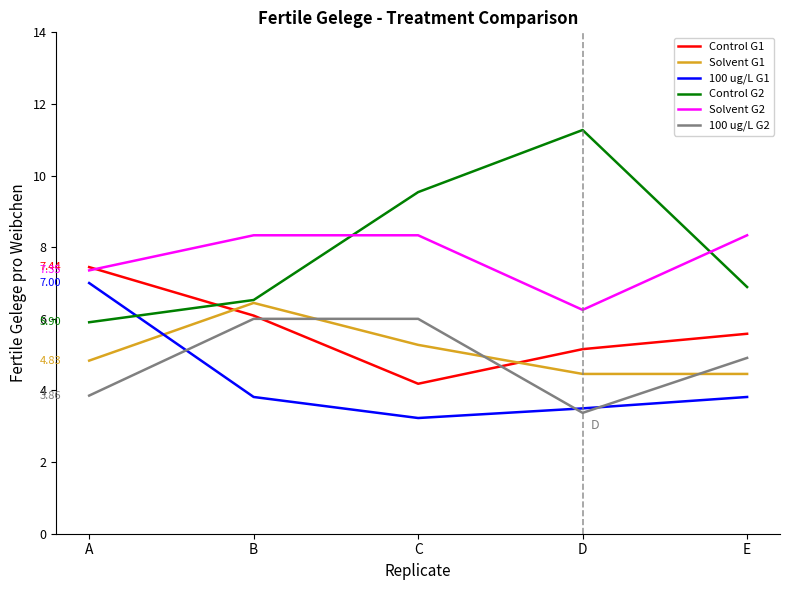

Read the Solvent G2 value at C.

8.3